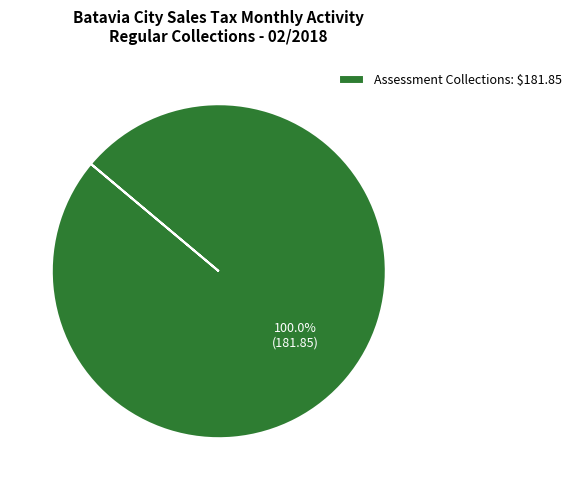

Rank the categories by value from highest to lowest.

Assessment Collections: $181.85